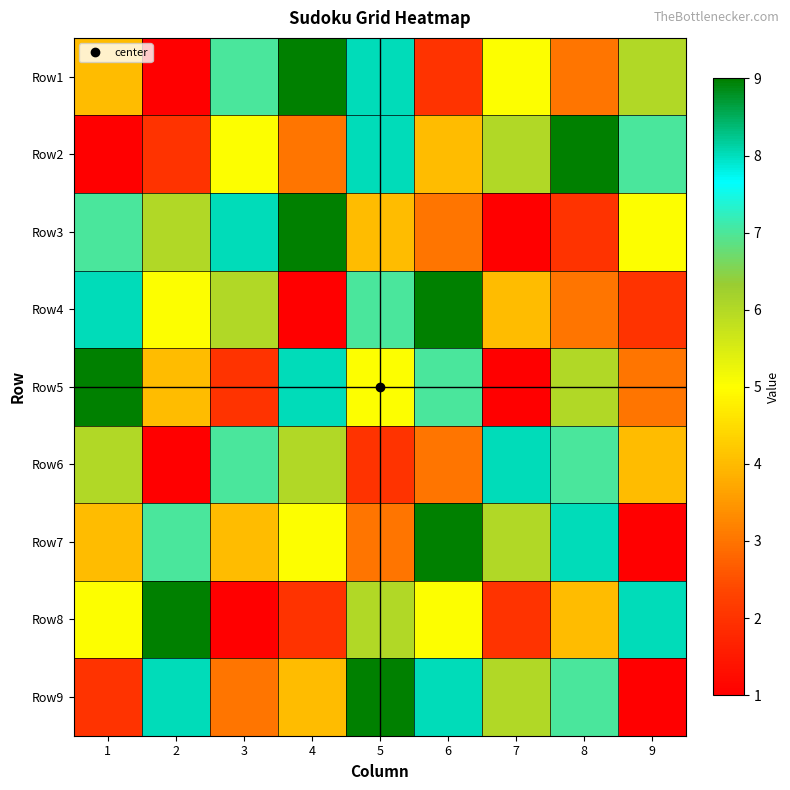

Which has a higher value, 2 or 9?

9